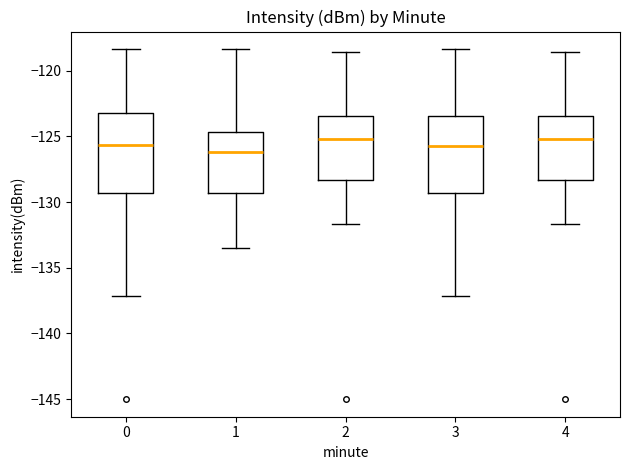

Reading left to right, read every box against the y-axis: the position of its median line, the range the box covers, and the ends of its whiskers. The values are not printed on the chart, so give them approximately, as read against the axis.

0: median -125.5, box -129.5 to -123.0, whiskers -137.0 to -118.5
1: median -126.0, box -129.5 to -124.5, whiskers -133.5 to -118.5
2: median -125.0, box -128.5 to -123.5, whiskers -131.5 to -118.5
3: median -125.5, box -129.5 to -123.5, whiskers -137.0 to -118.5
4: median -125.0, box -128.5 to -123.5, whiskers -131.5 to -118.5